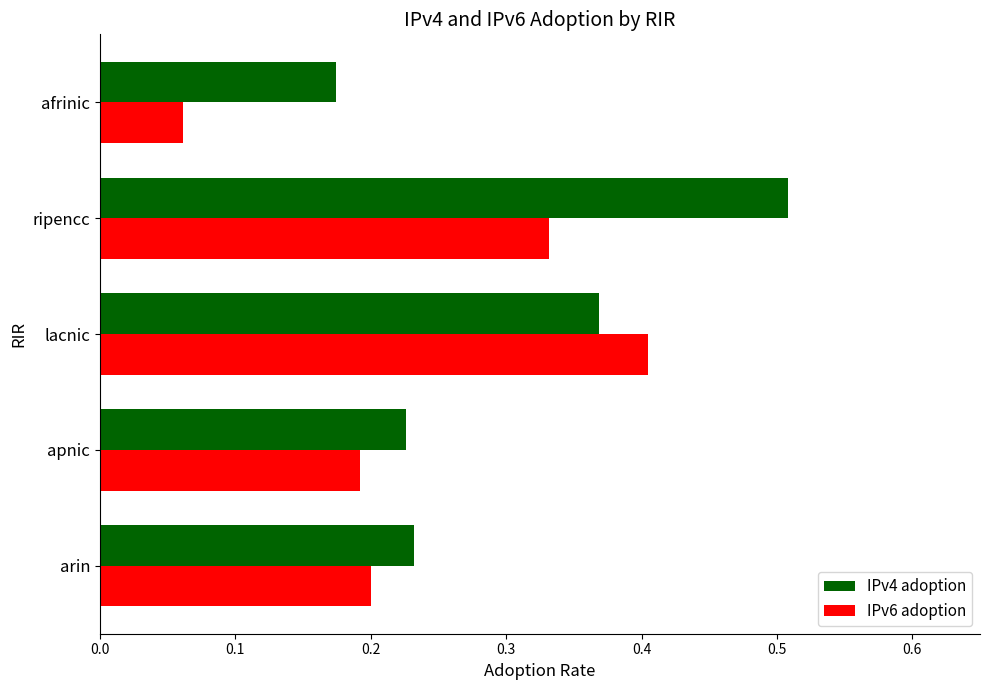

At which category does the chart reach its peak across all series?

ripencc